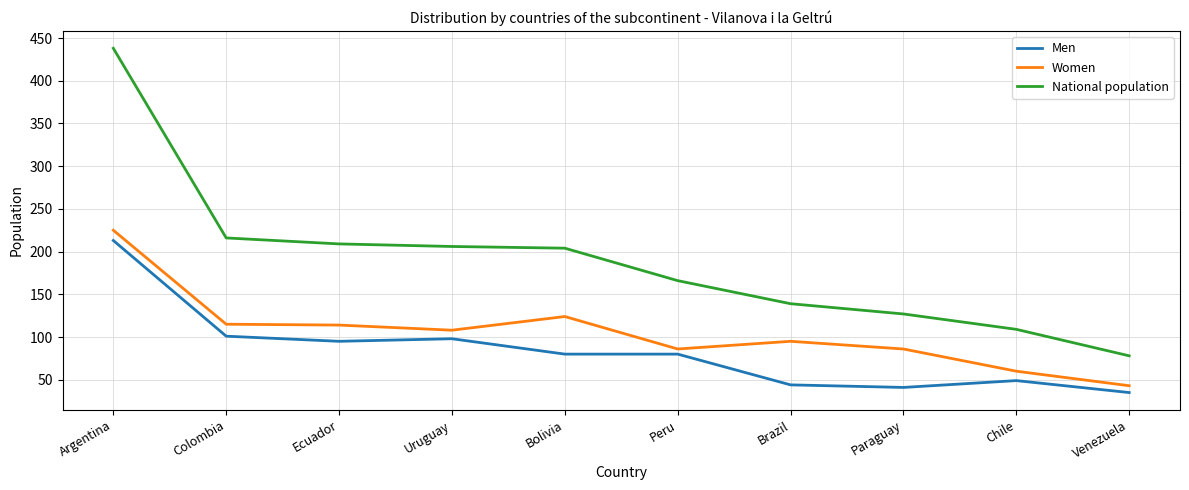

The Women series shows 60 at Chile. True or false?

True